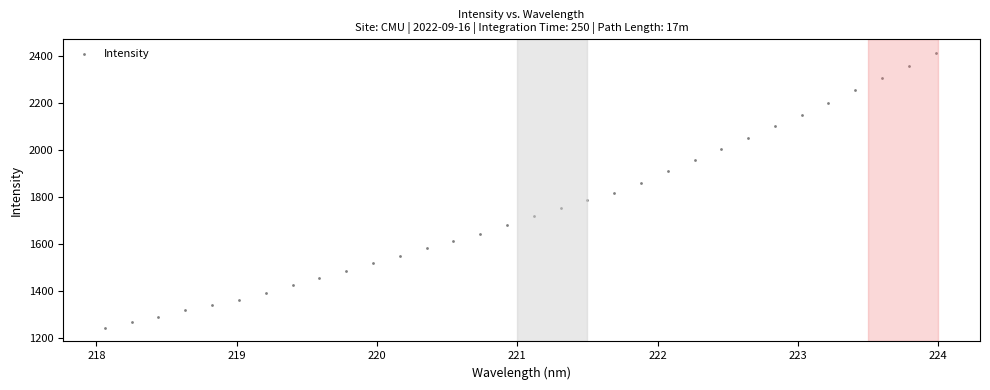

What is the range of X values (max minus min)?

5.9